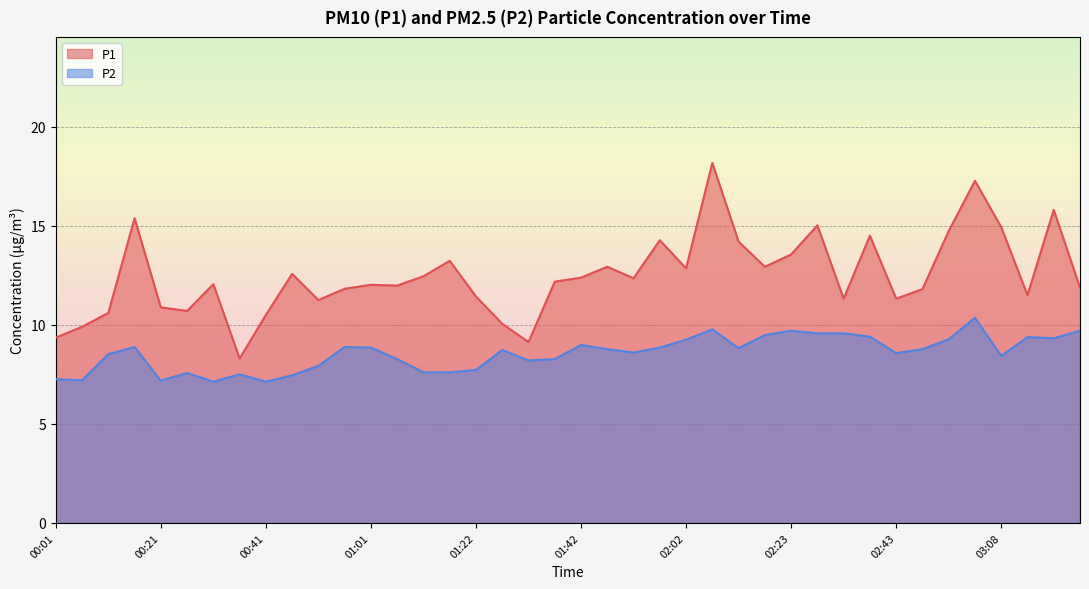

At which category is the sum across all series the highest?

02:07